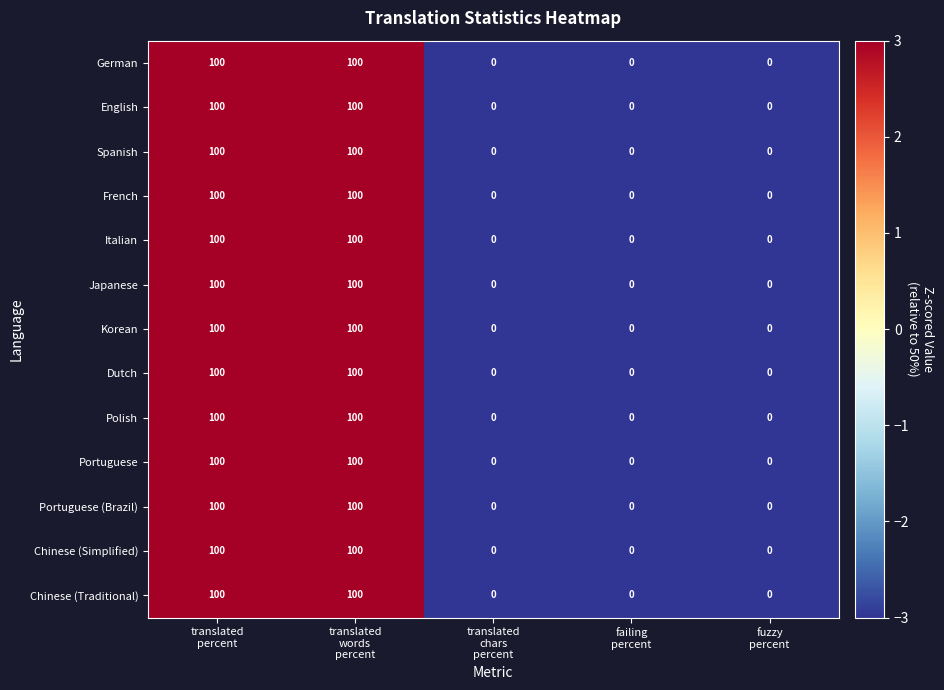

How many Polish values are between 0 and 100?

5